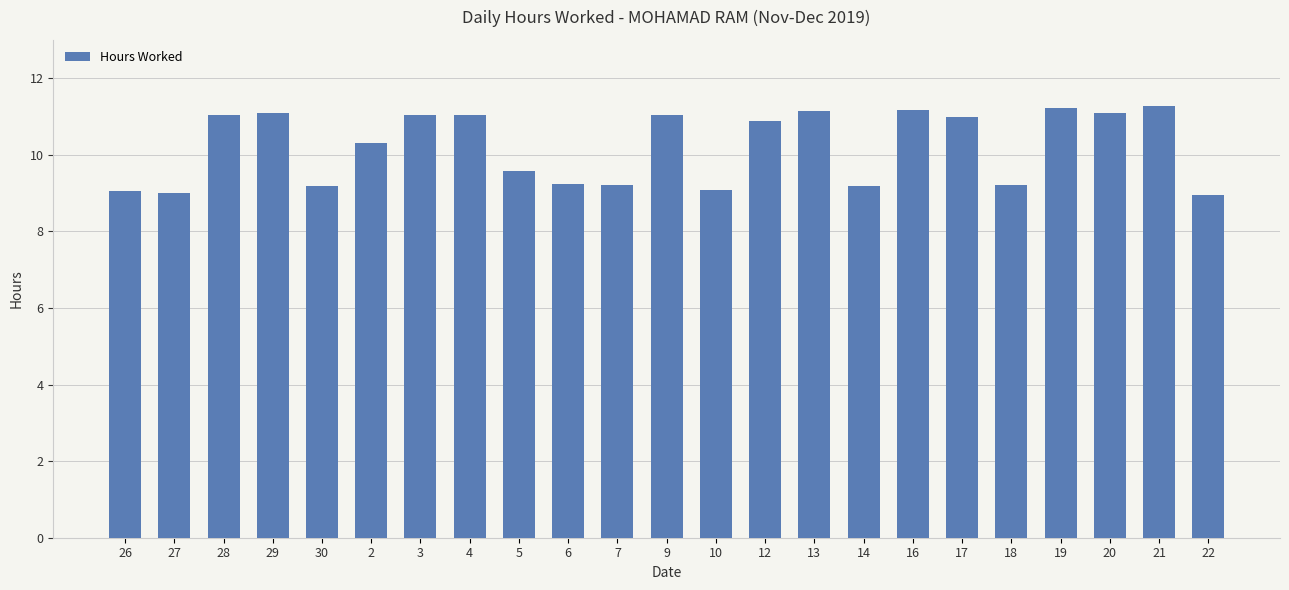

What is the ratio of the value at 6 to the value at 12?

0.9